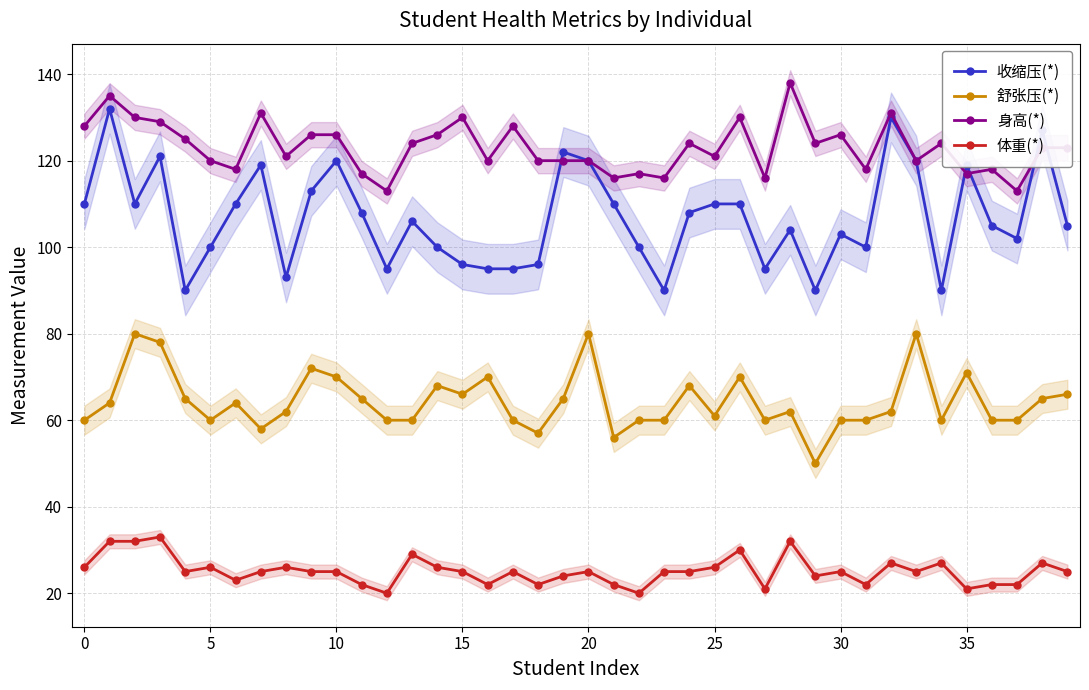

What is the highest value of the 身高(*) series?

138